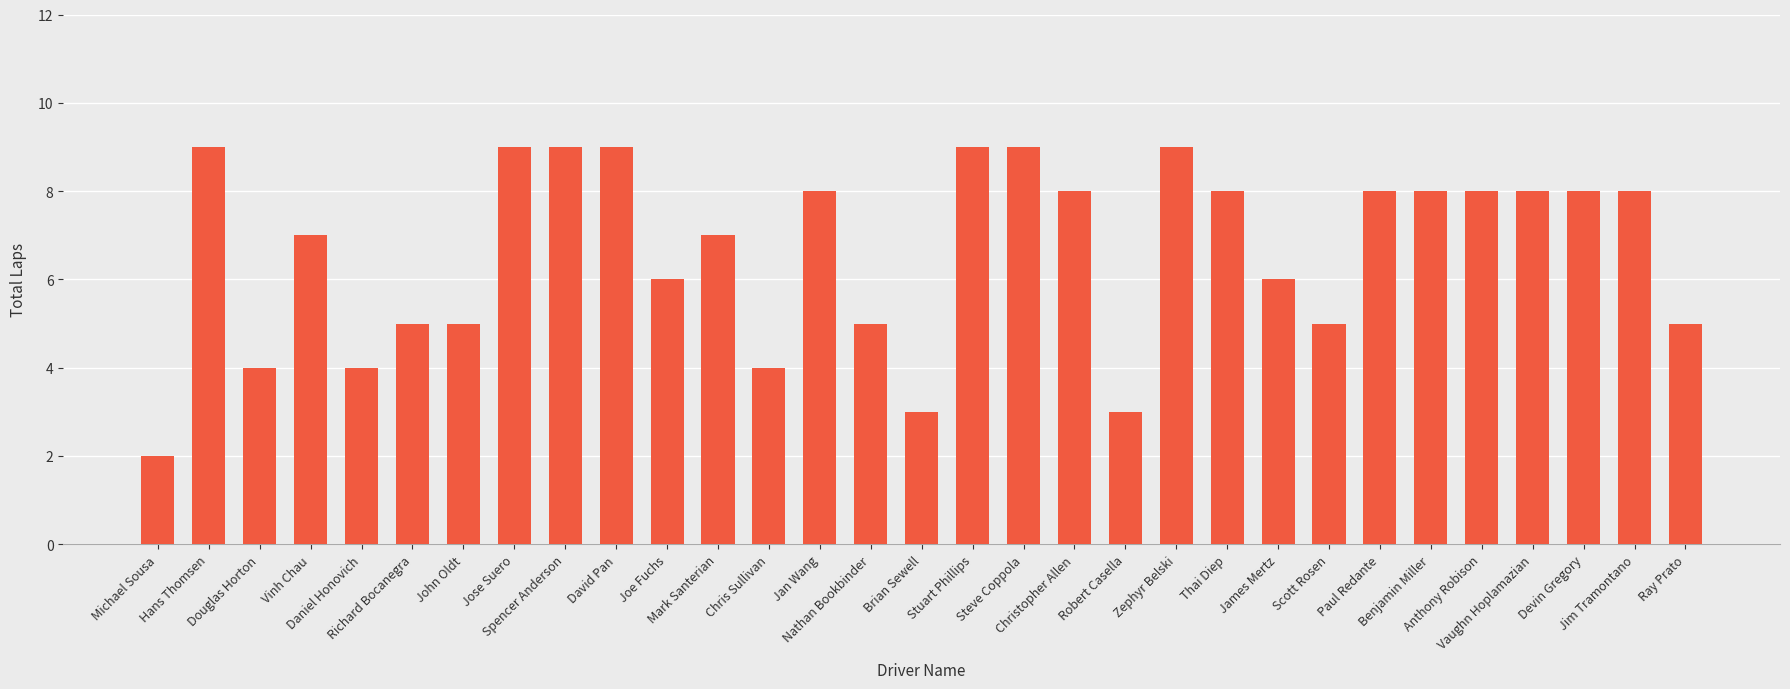

How many bars are there in total?

31